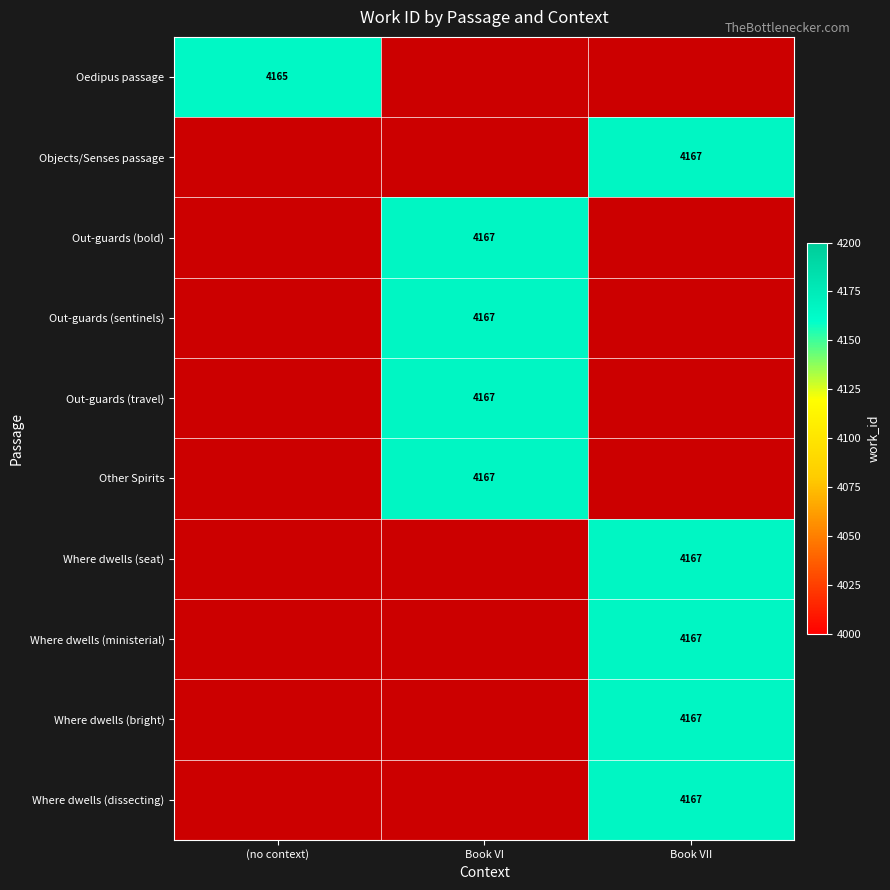

Which has a higher value, Book VII or (no context)?

(no context)